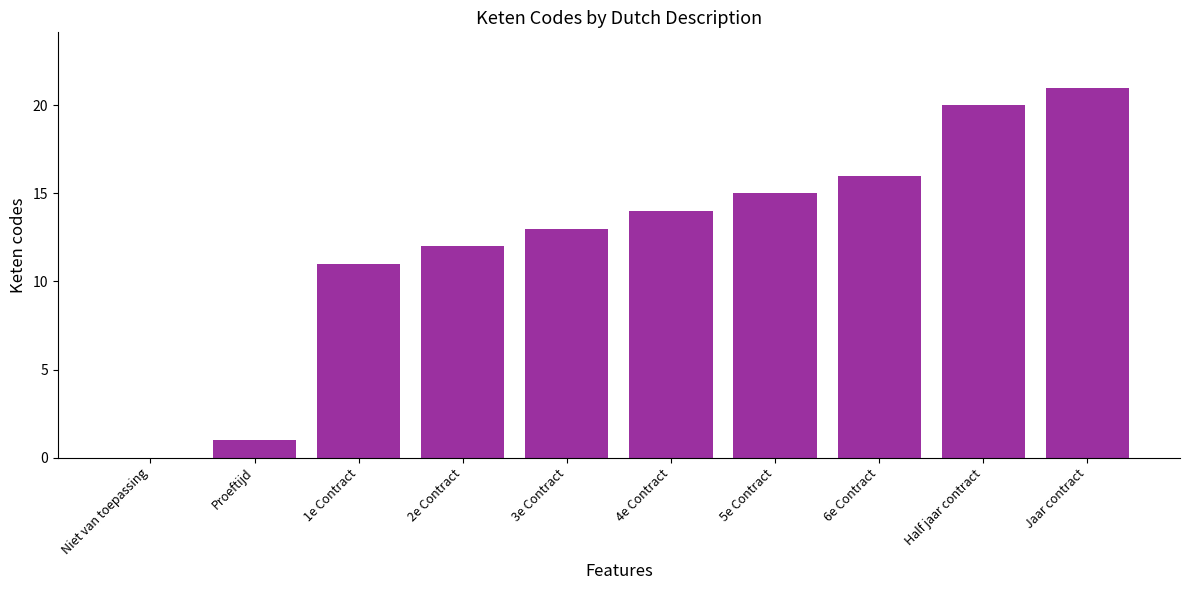

What is the maximum value shown in the chart?

21